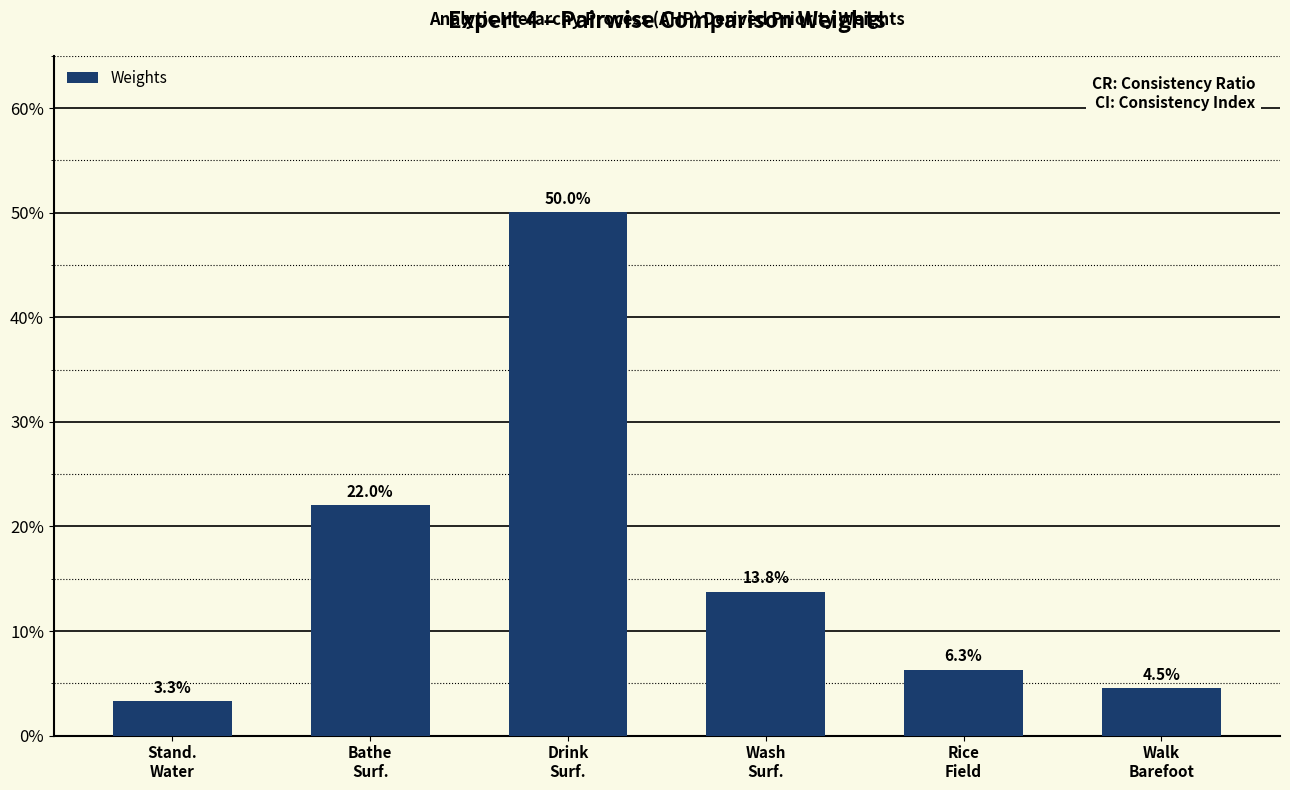

Does the chart contain any negative values?

No